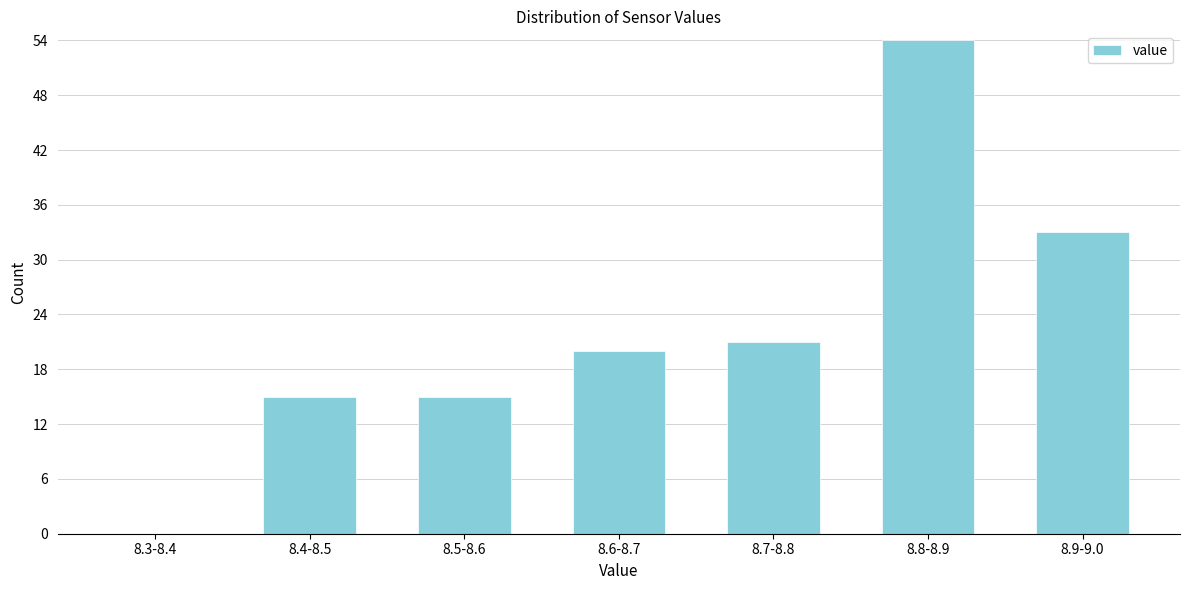

Reading left to right, what are all the values shown in this chart?

8.3-8.4=0	8.4-8.5=15	8.5-8.6=15	8.6-8.7=20	8.7-8.8=21	8.8-8.9=54	8.9-9.0=33